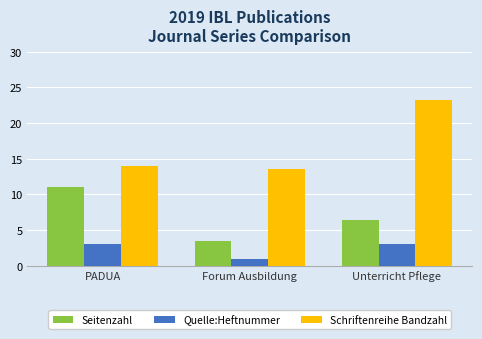

What is the maximum value for Seitenzahl?

11.0